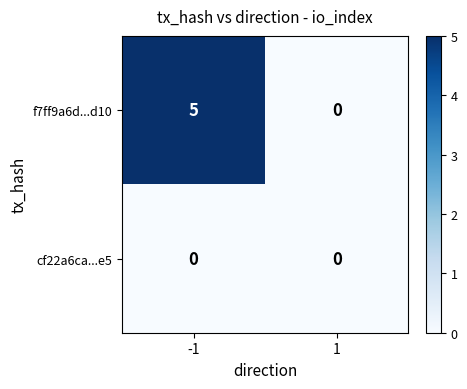

At -1, list the series in order from largest to smallest.

f7ff9a6d...d10, cf22a6ca...e5